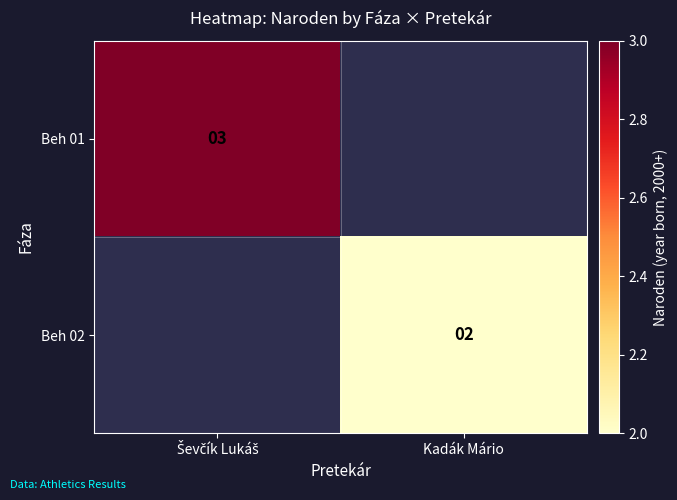

Is it true that Beh 02 equals 3 at Kadák Mário?

False